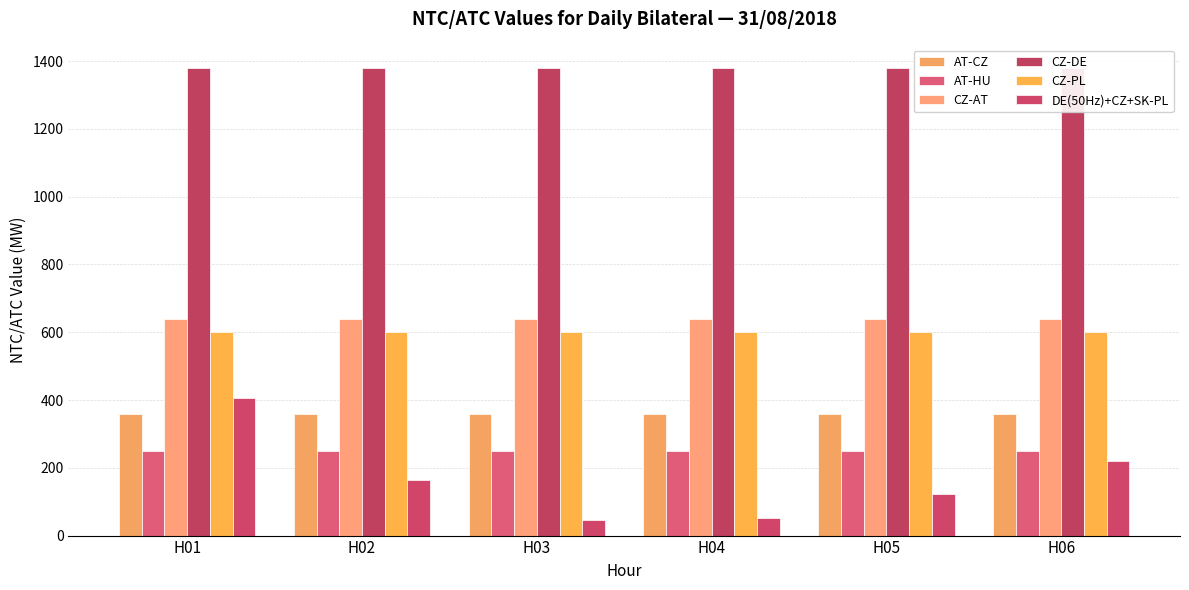

Which series changed the most between H01 and H04?

DE(50Hz)+CZ+SK-PL